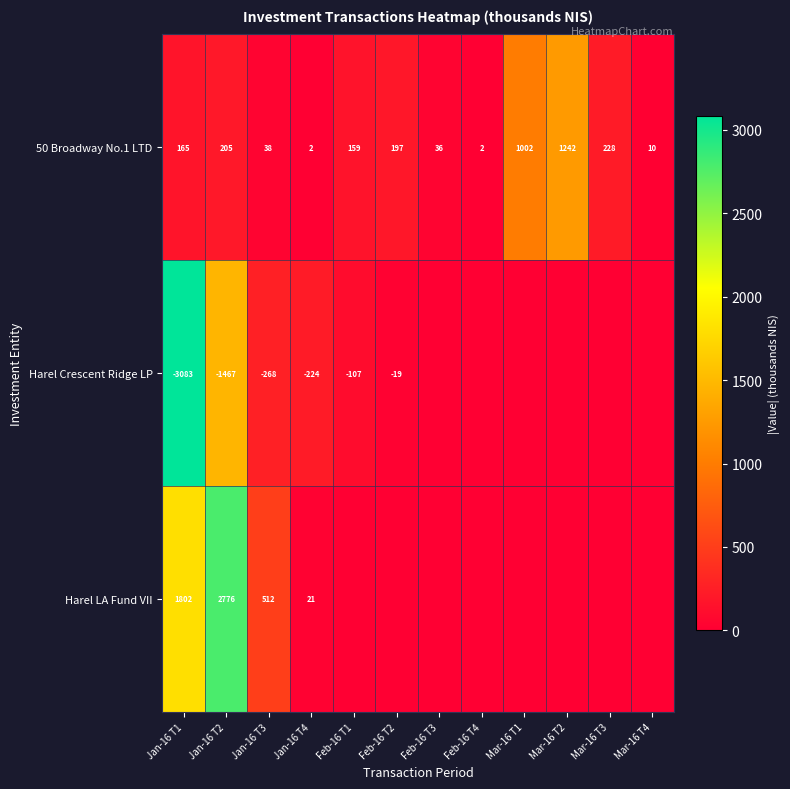

What is the maximum value for 50 Broadway No.1 LTD?

1242